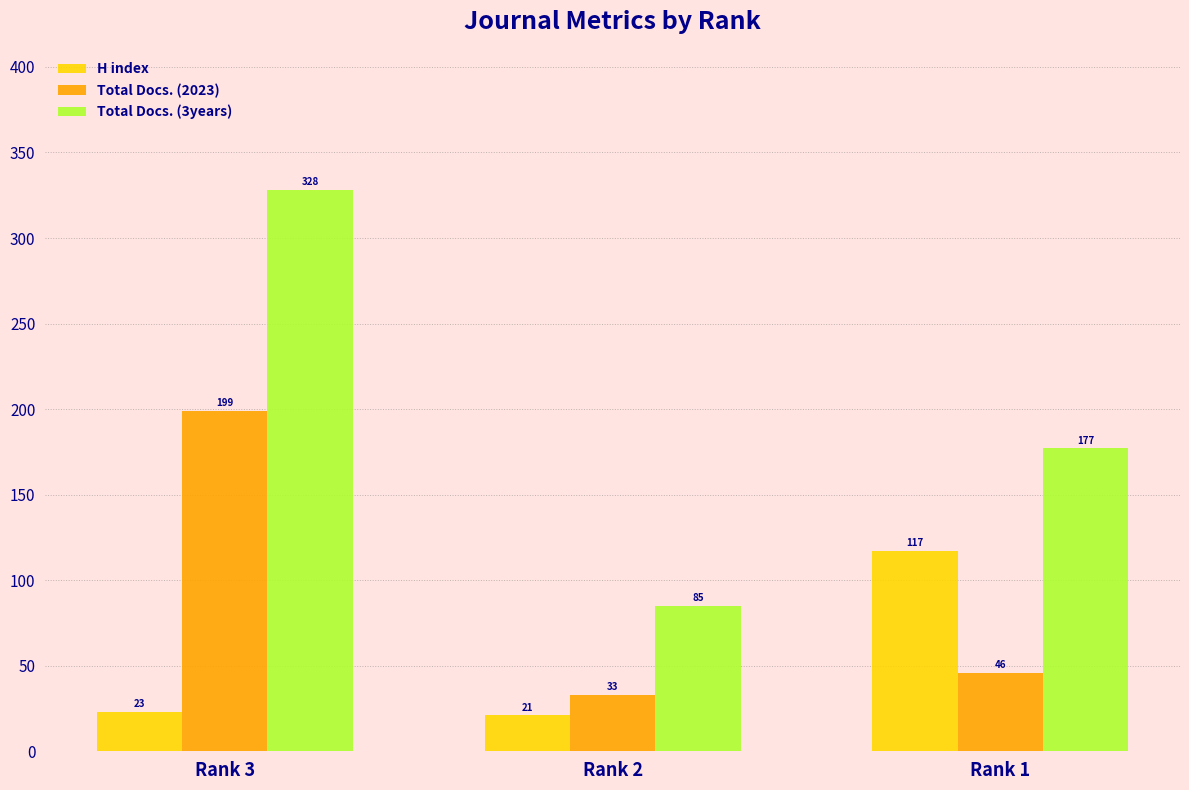

What is the difference between the H index values at Rank 1 and Rank 3?

94